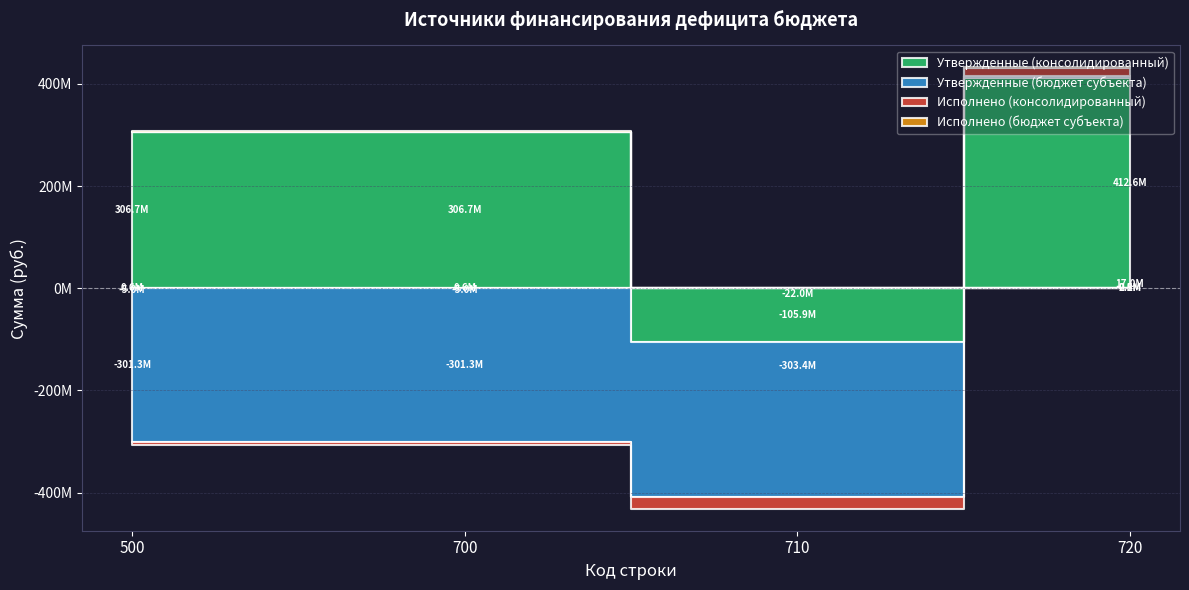

What is the maximum value shown in the chart?

412618700.0